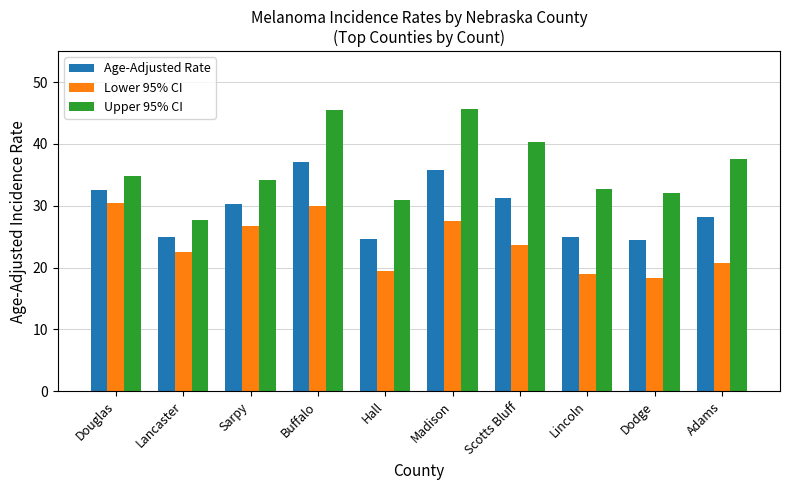

The Upper 95% CI series shows 63.8 at Buffalo. True or false?

False